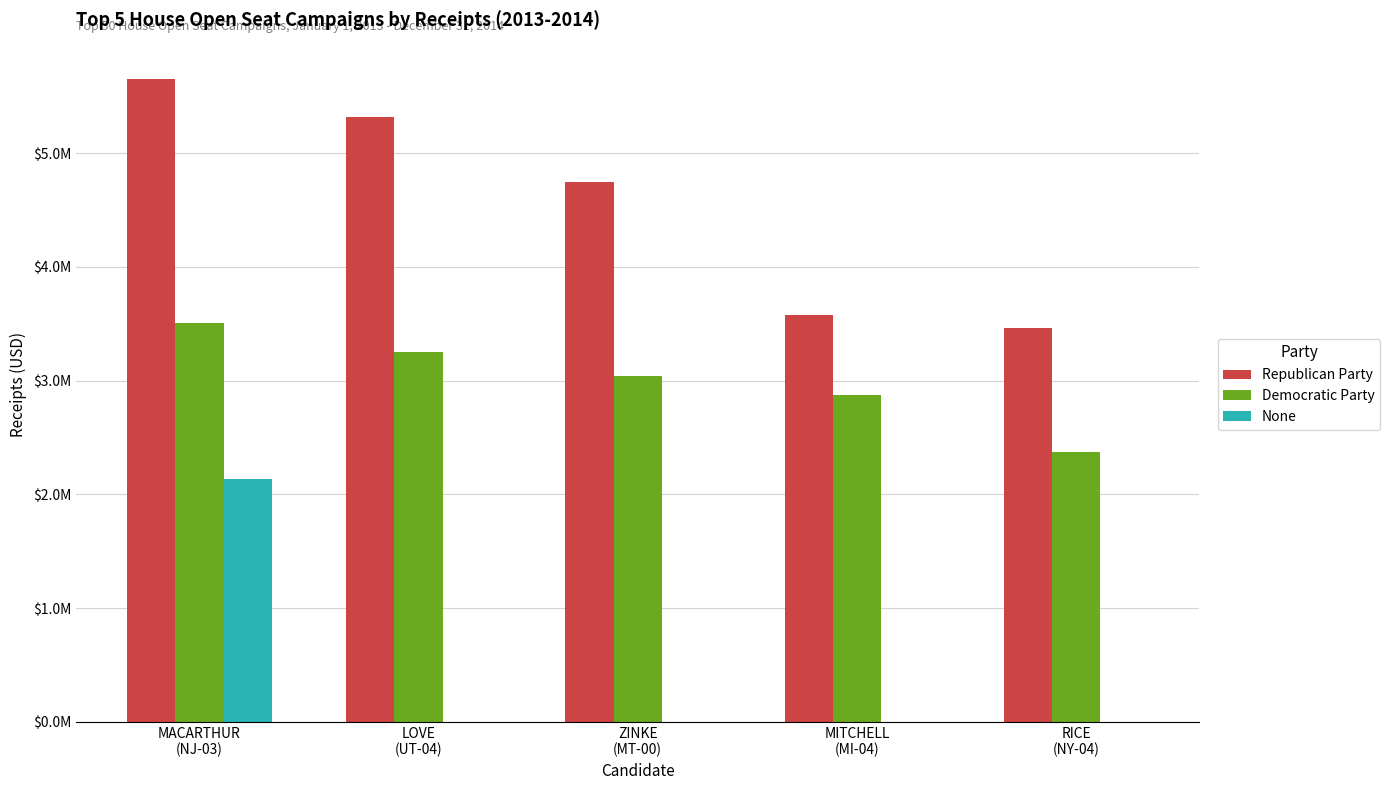

Which series changed the most between MACARTHUR
(NJ-03) and LOVE
(UT-04)?

None